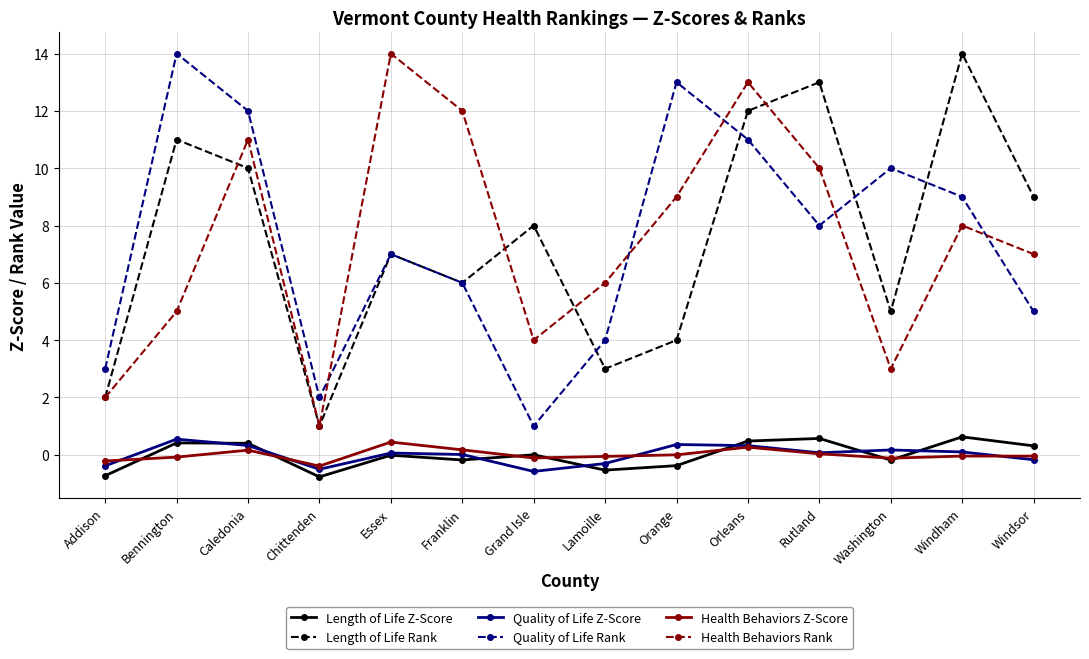

Rank the categories by Health Behaviors Rank value from lowest to highest.

Chittenden, Addison, Washington, Grand Isle, Bennington, Lamoille, Windsor, Windham, Orange, Rutland, Caledonia, Franklin, Orleans, Essex